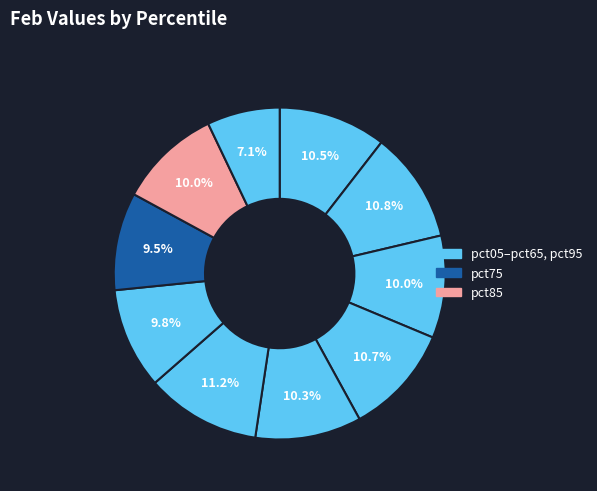

Rank the categories by value from highest to lowest.

pct55, pct15, pct35, pct05, pct45, pct85, pct25, pct65, pct75, pct95